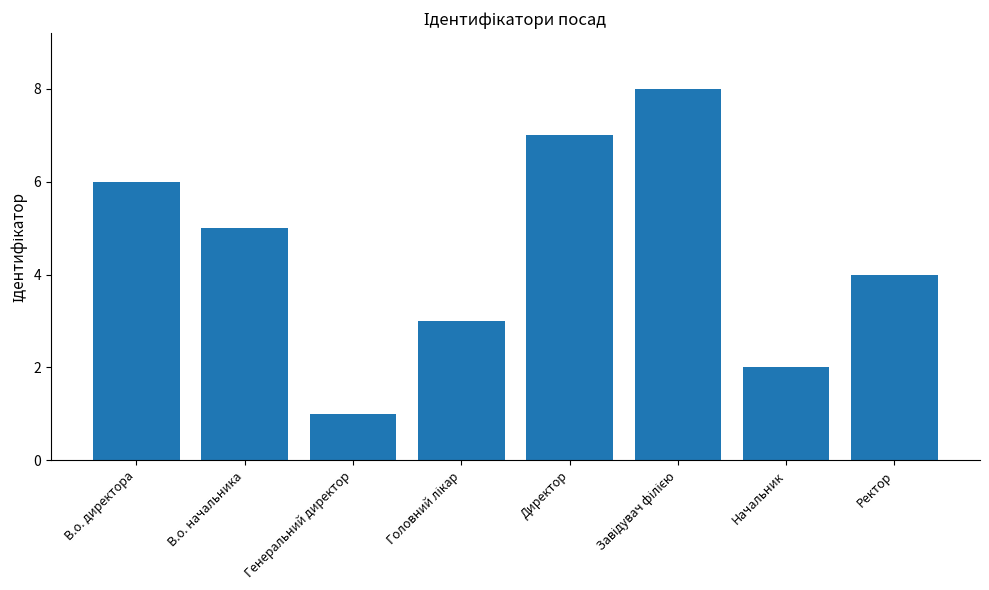

What is the difference between the values at В.о. начальника and Генеральний директор?

4